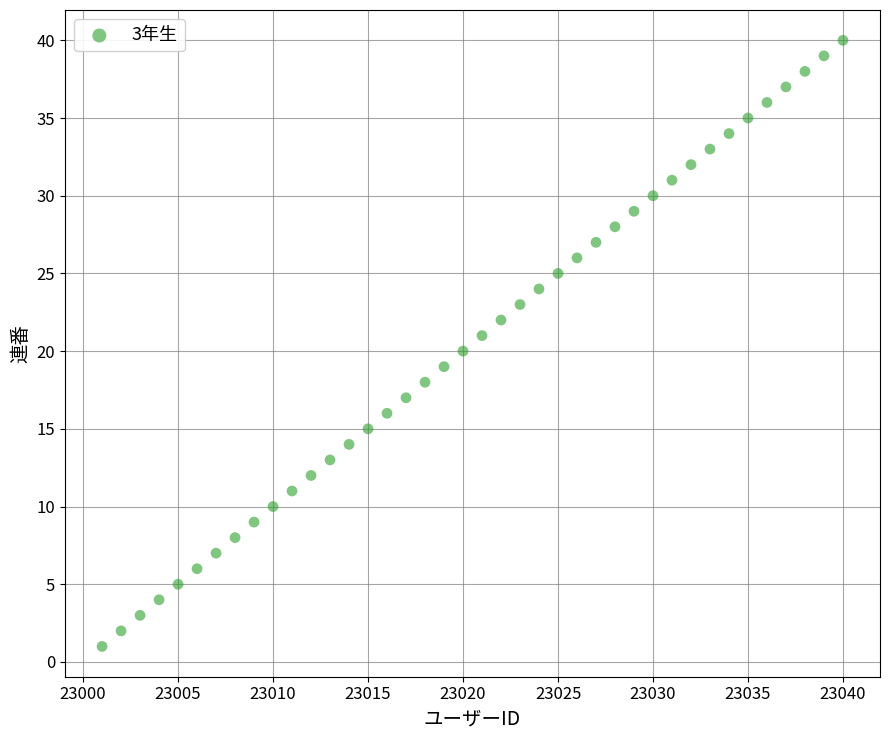

What is the range of Y values (max minus min)?

39